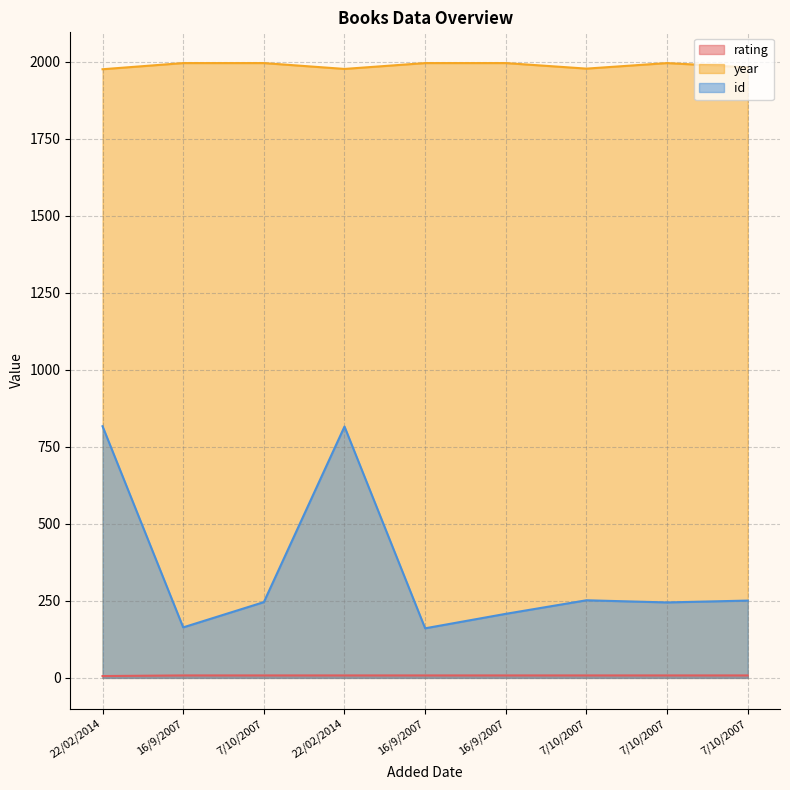

True or false: year and rating cross at least once.

False